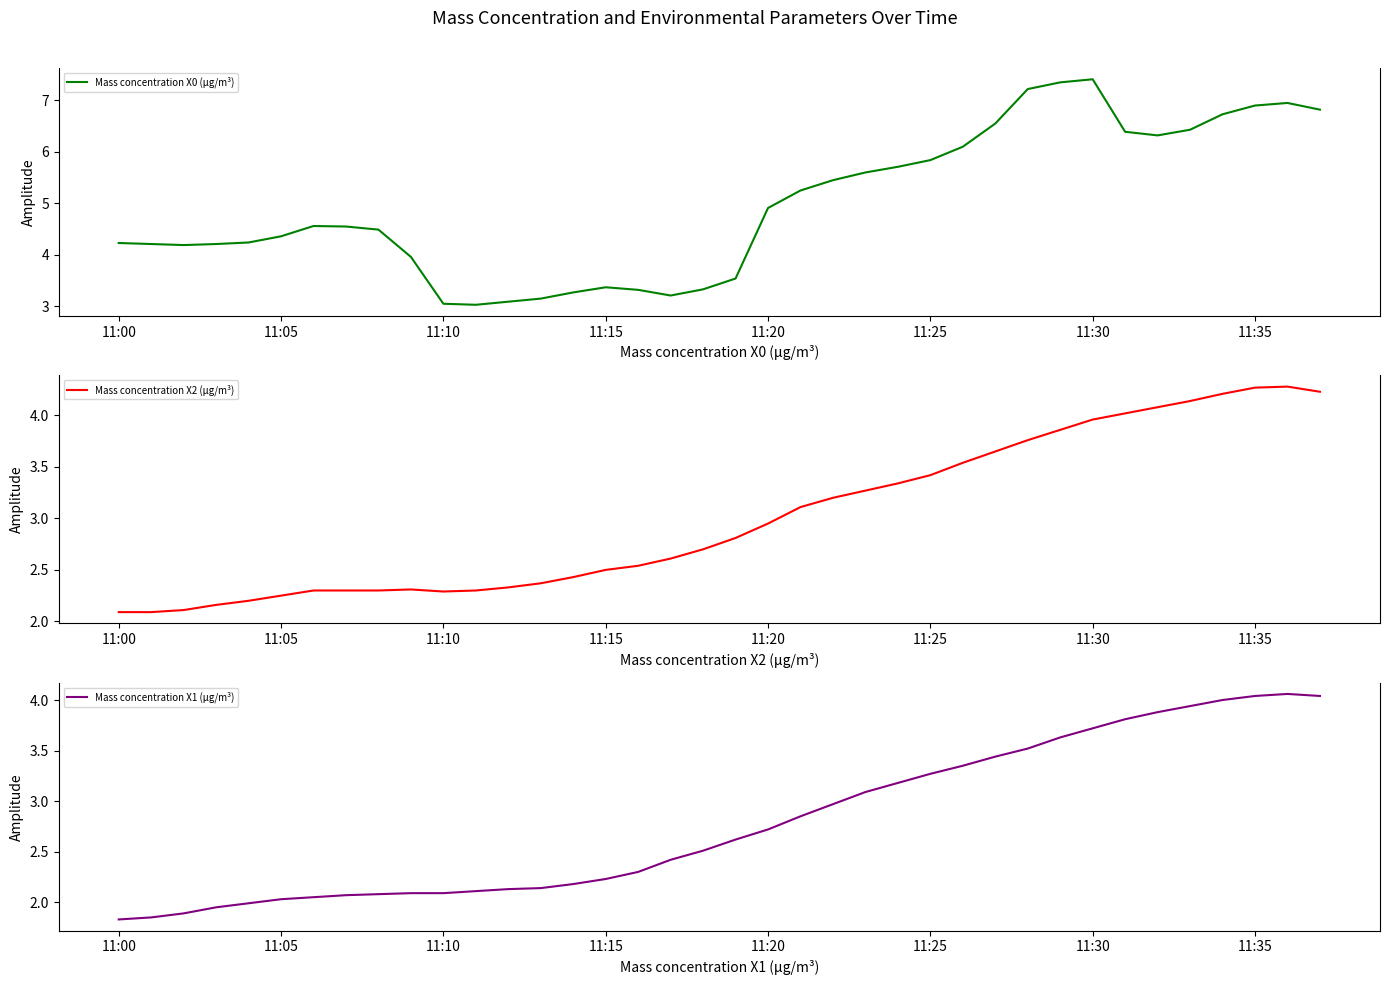

True or false: Mass concentration X2 (μg/m³) has more than 1 points higher than both neighbors.

True